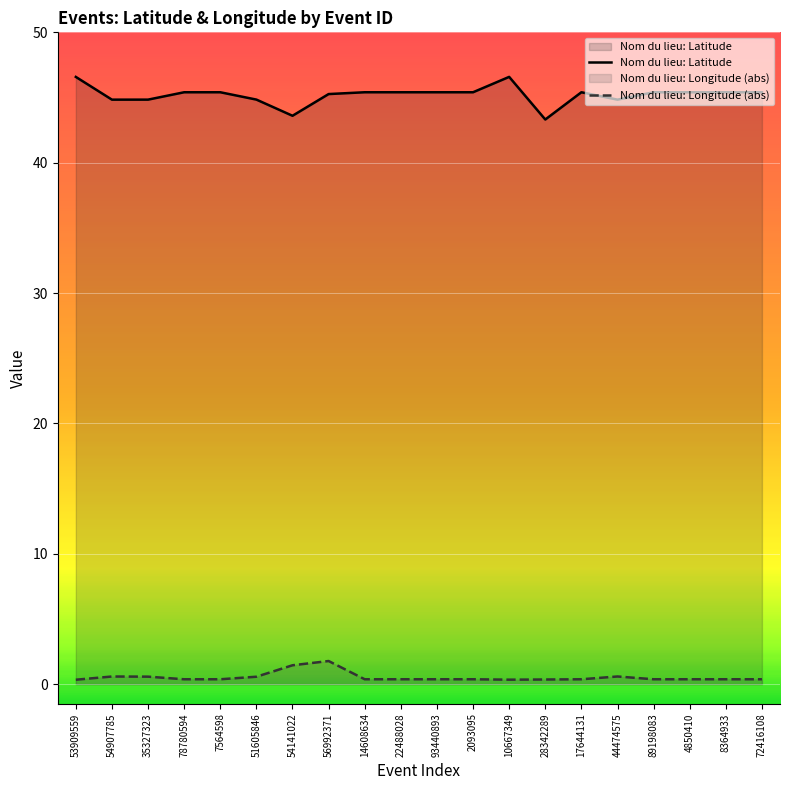

What is the average value of the Nom du lieu: Longitude (abs) series?

0.5